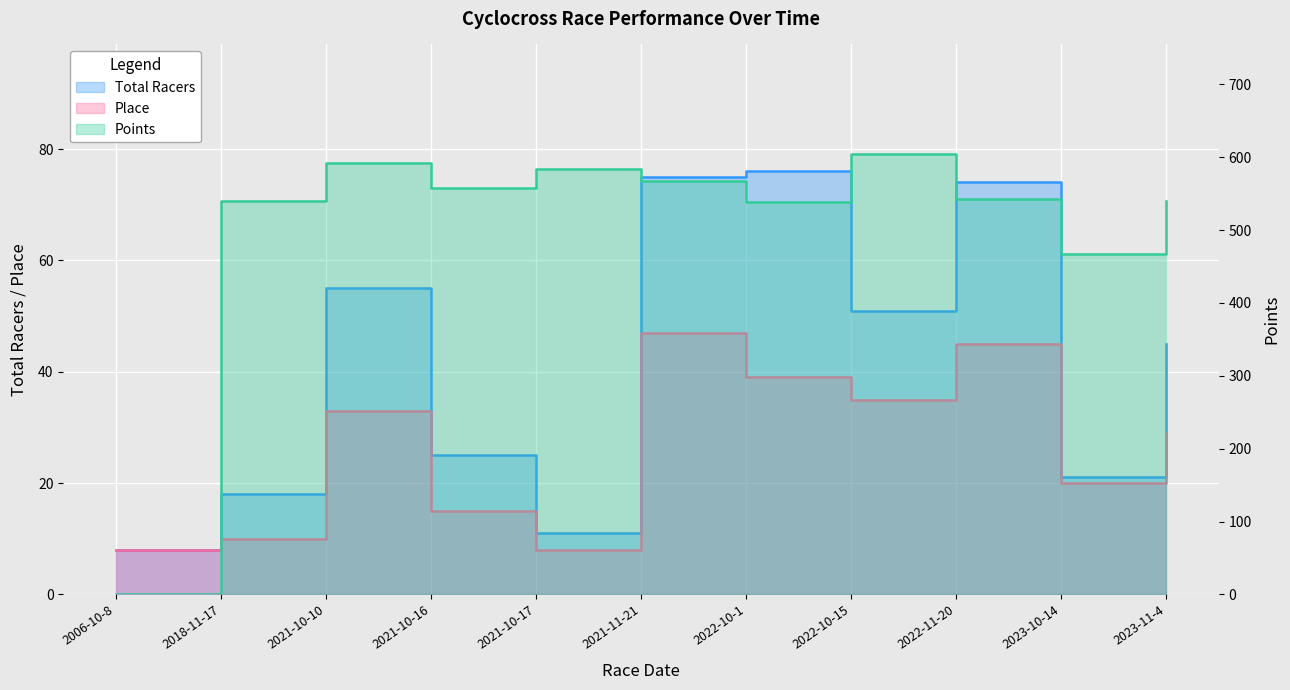

What is the value of the Place point at the 8th from the left?

35.0